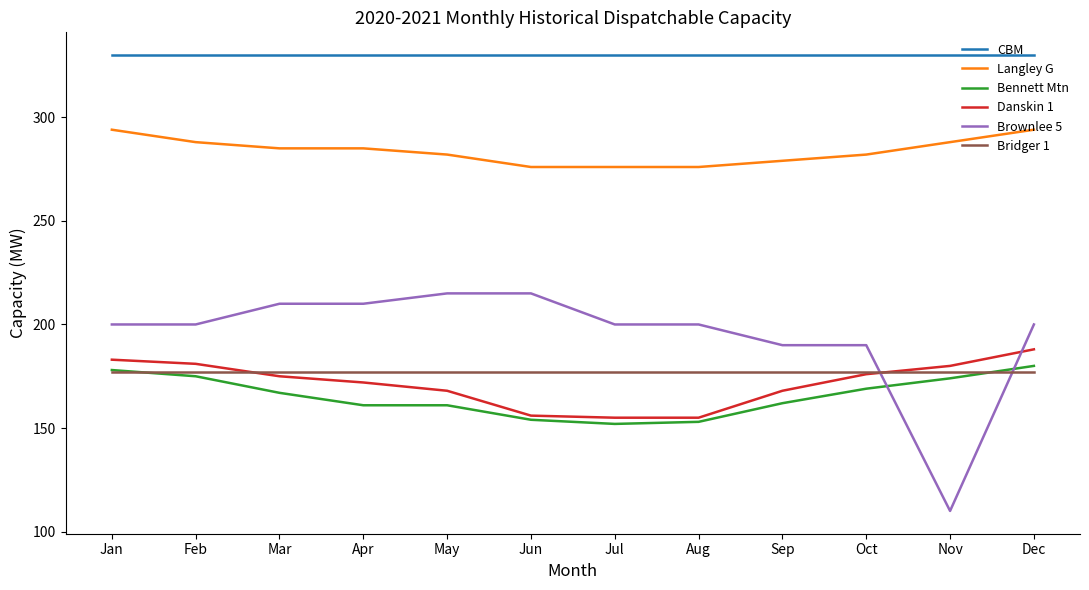

How many lines are shown in the chart?

6